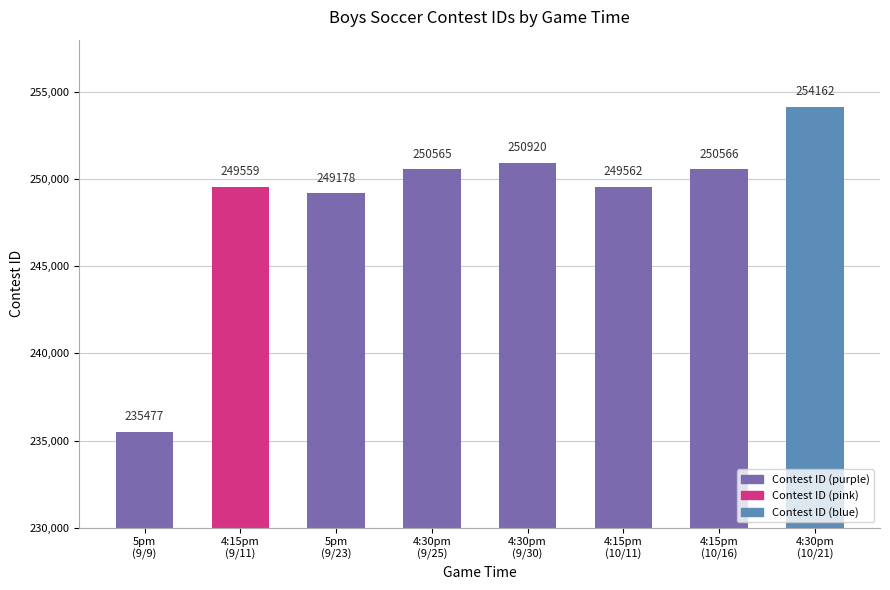

What is the maximum value shown in the chart?

254162